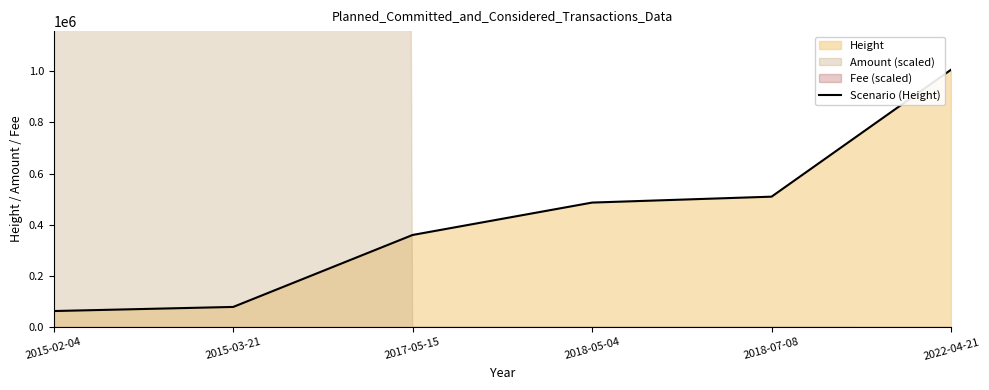

Does the chart have visible grid lines?

No